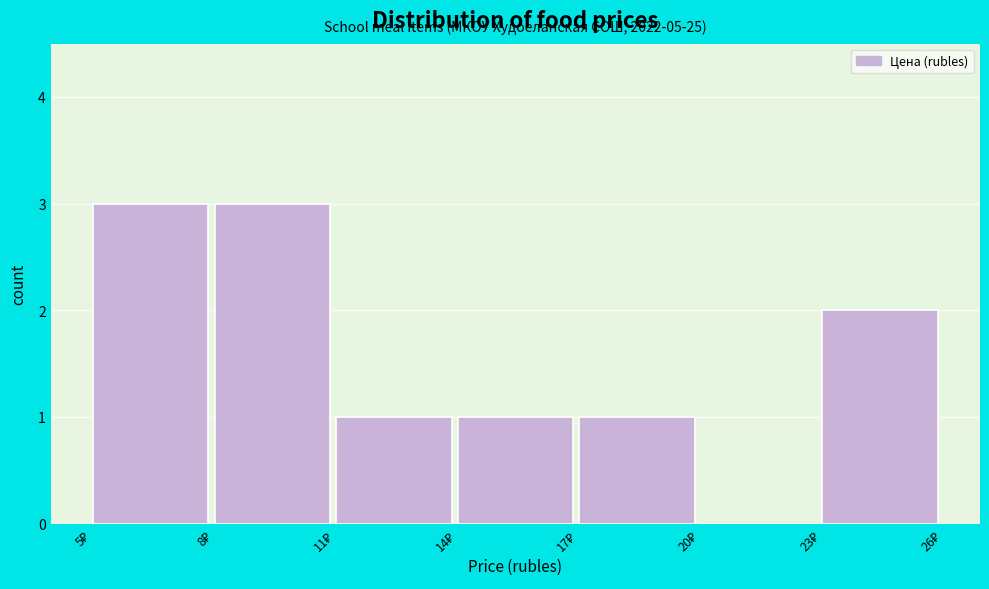

What is the greatest value displayed?

3